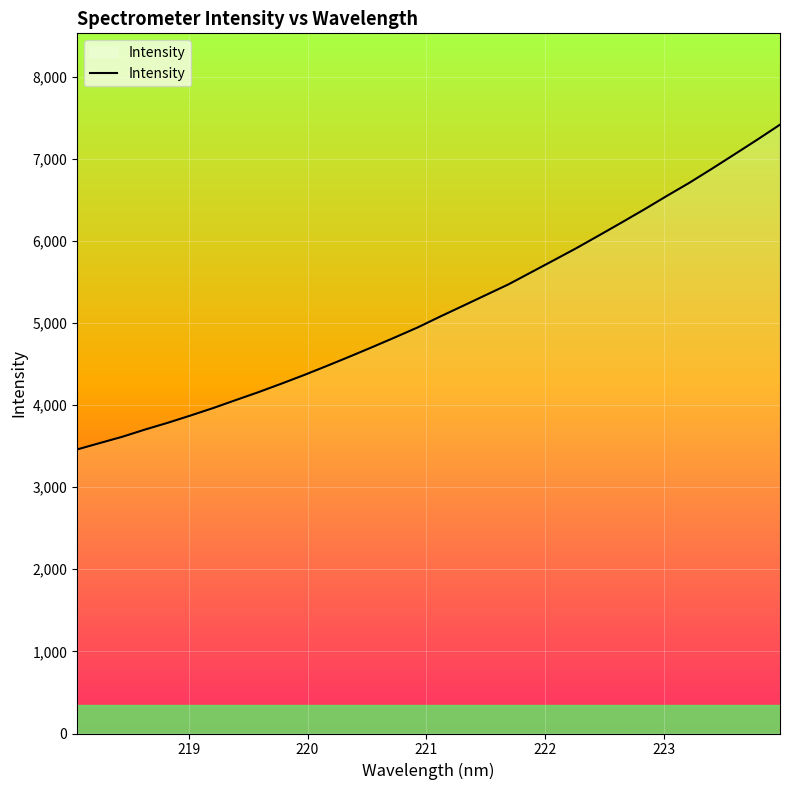

What is the greatest value displayed?

7415.0